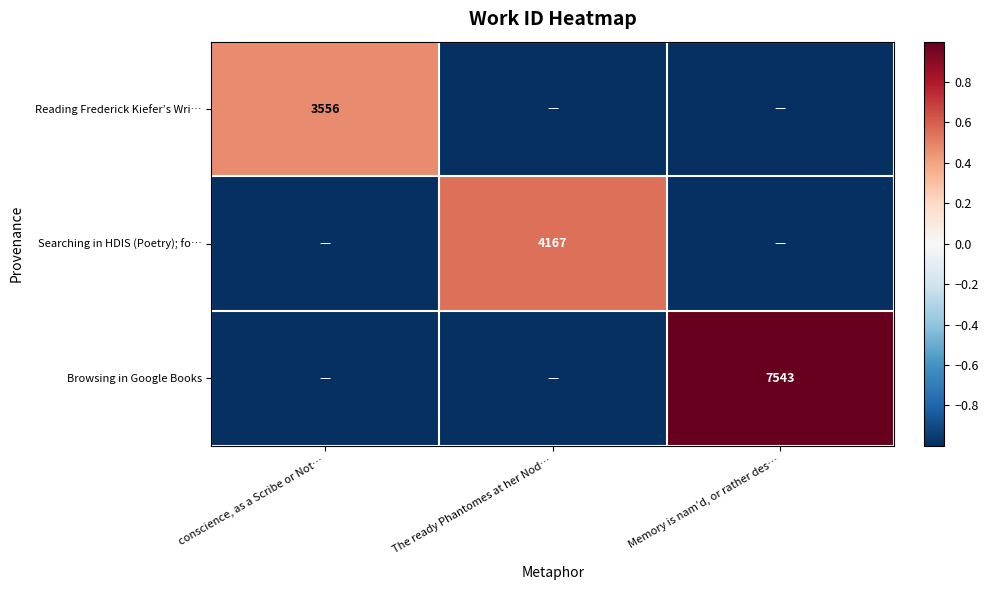

The Searching in HDIS (Poetry); fo… series shows 6592 at The ready Phantomes at her Nod…. True or false?

False